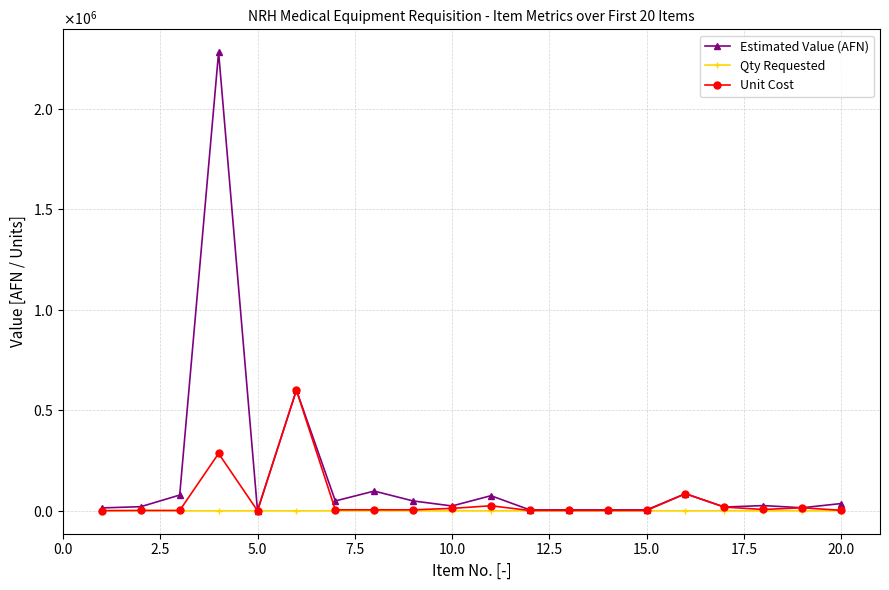

Reading left to right, transcribe all the data shown in this chart.

Estimated Value (AFN): 14400	20400	78200	2280000	450	600000	49000	98000	49000	24000	75000	4500	4500	4500	4500	85000	18500	26000	15000	36000
Qty Requested: 18	12	46	8	1	1	10	20	10	2	3	3	3	3	3	1	1	4	1	15
Unit Cost: 800	1700	1700	285000	450	600000	4900	4900	4900	12000	25000	1500	1500	1500	1500	85000	18500	6500	15000	2400